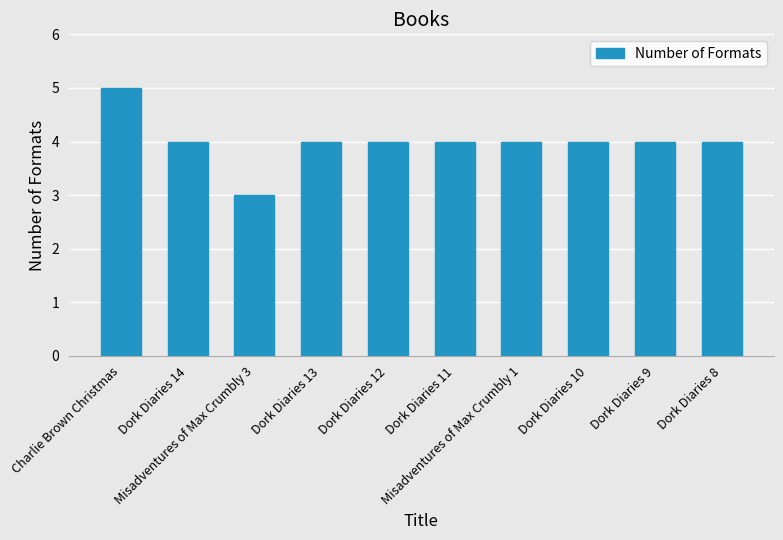

Is it true that the value at Dork Diaries 8 is 5?

False